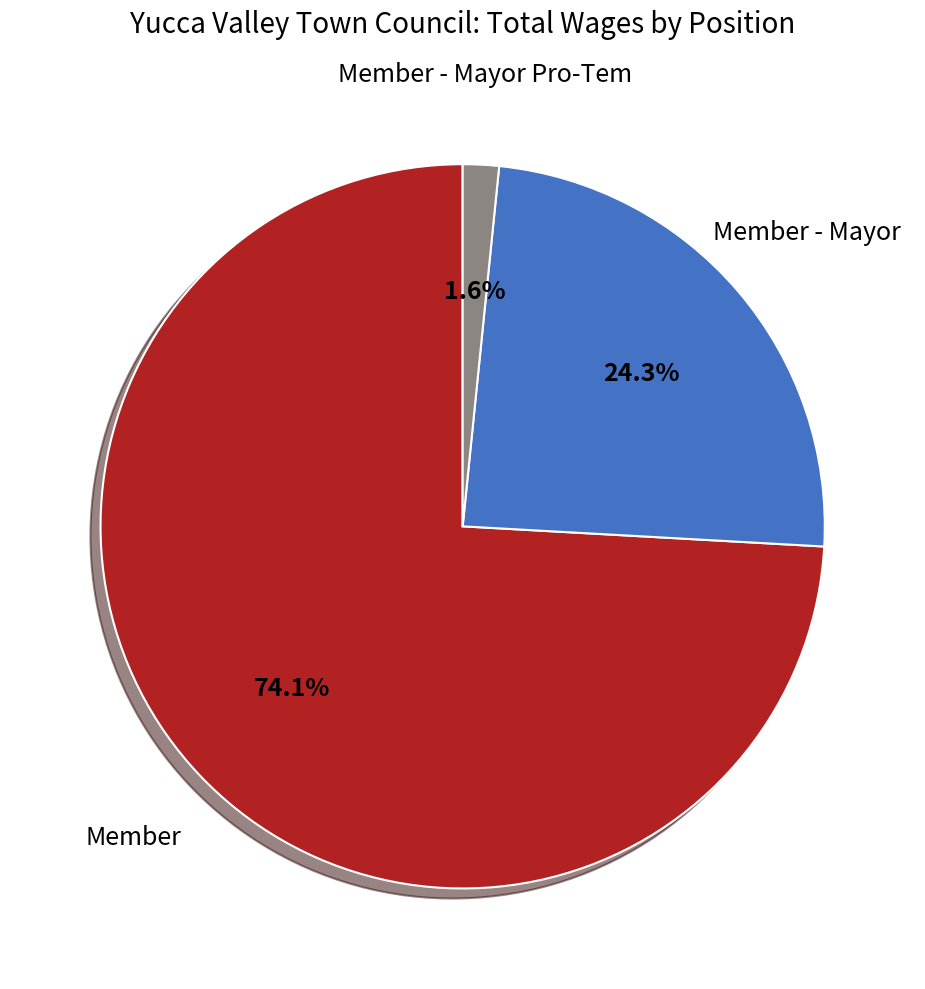

Is there a majority slice in this chart?

Yes